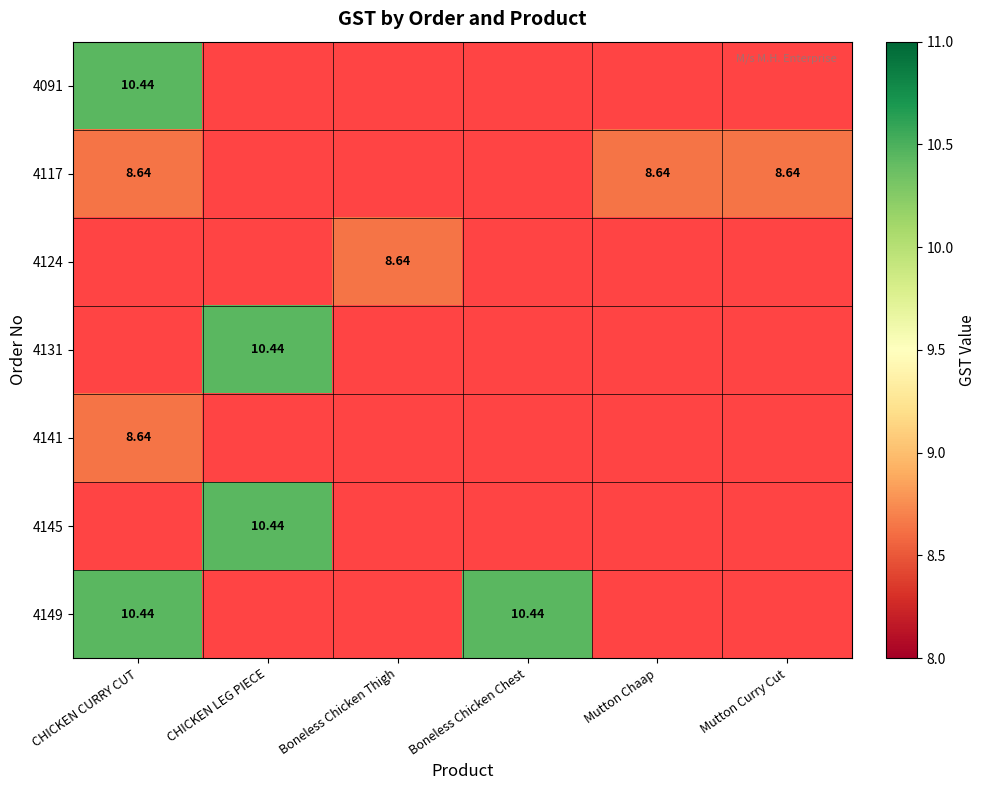

Where is 4091 nearest to the value 10?

CHICKEN CURRY CUT